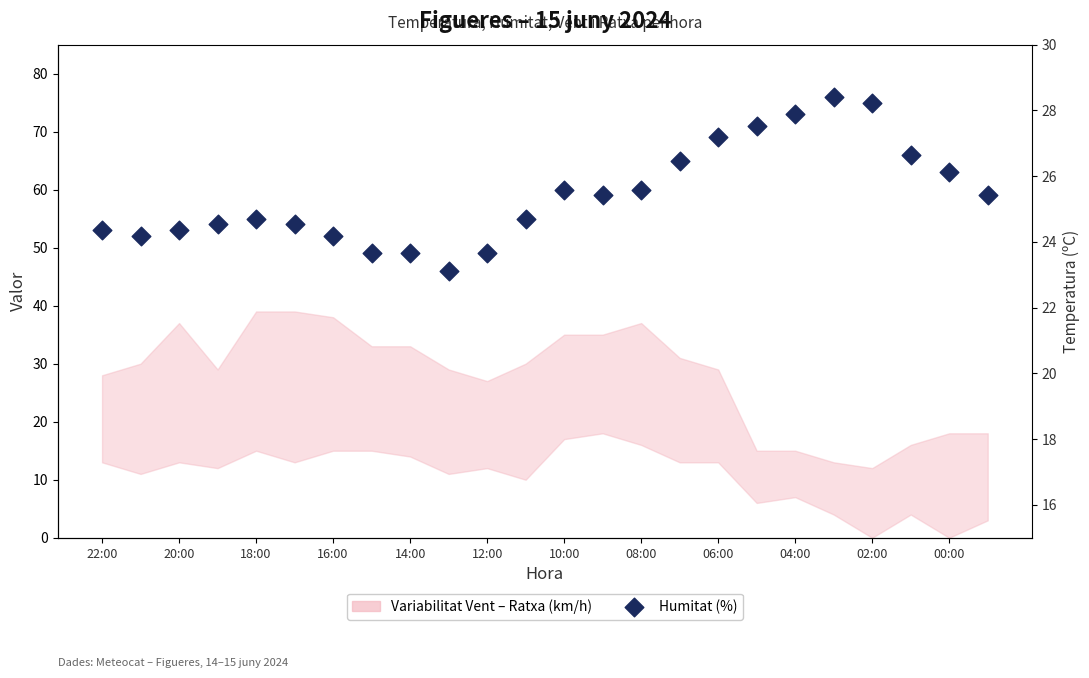

What is the ratio of the value at 08:00 to the value at 04:00?

0.8